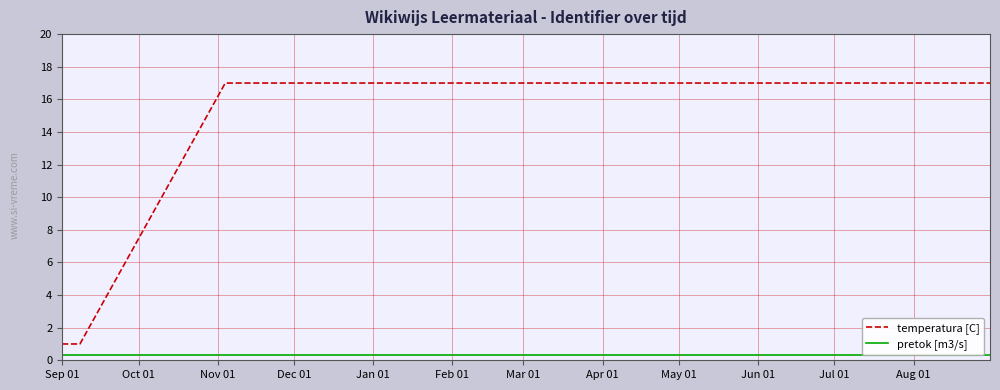

True or false: pretok [m3/s] has a value of 0.5 at Mar 01.

False